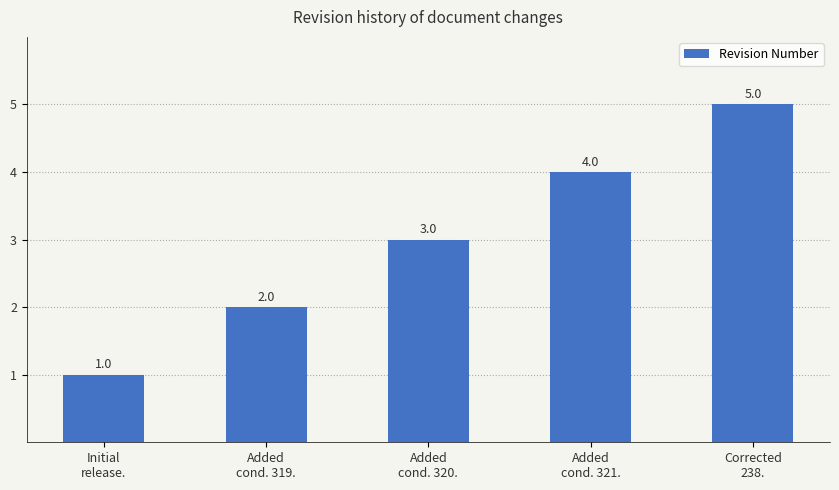

List the labels in order of value, smallest first.

Initial
release., Added
cond. 319., Added
cond. 320., Added
cond. 321., Corrected
238.